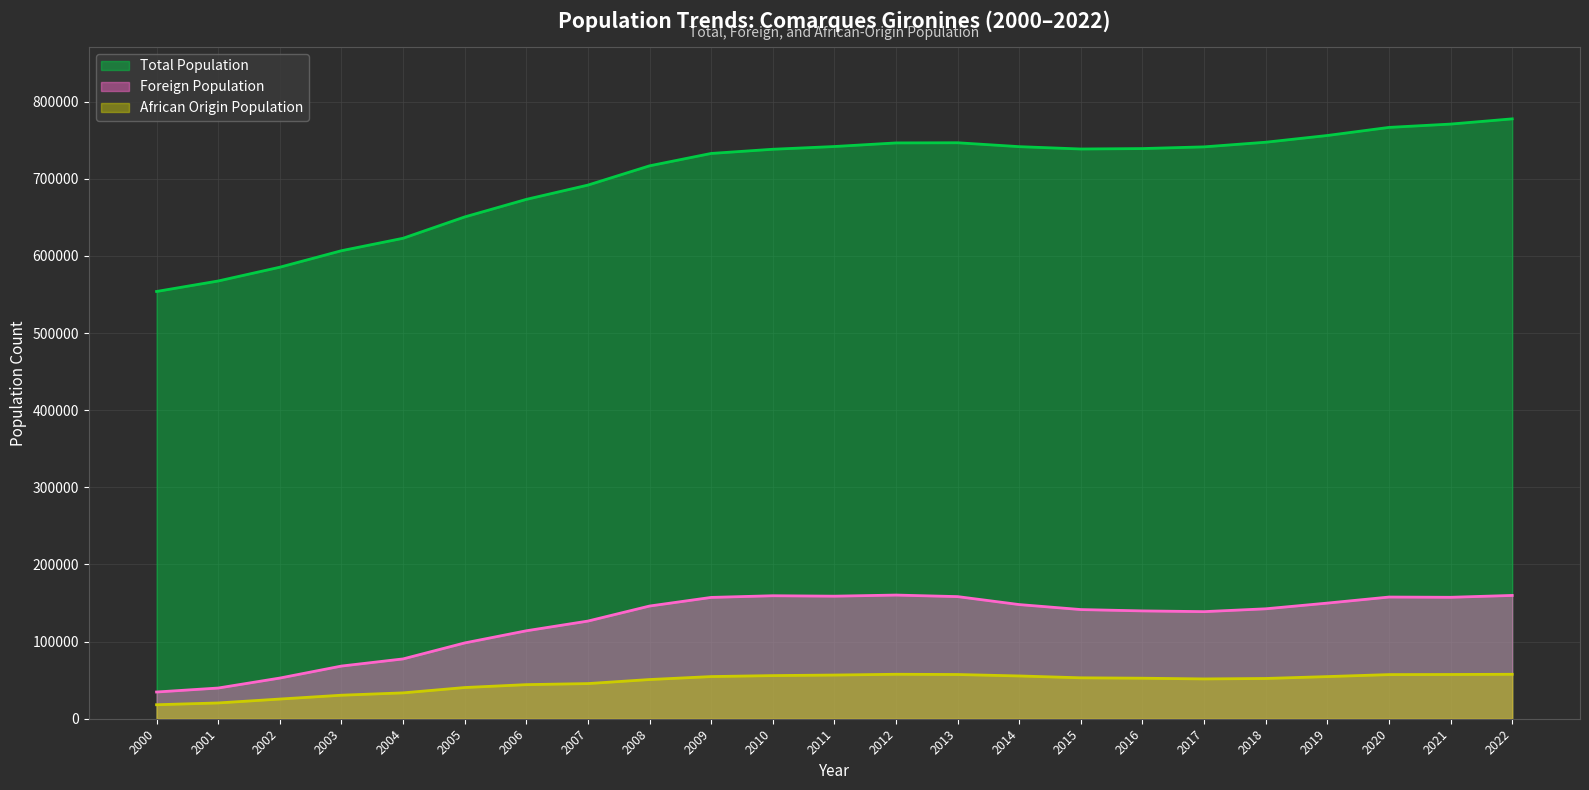

True or false: African Origin Population has a value of 57650 at 2012.

True